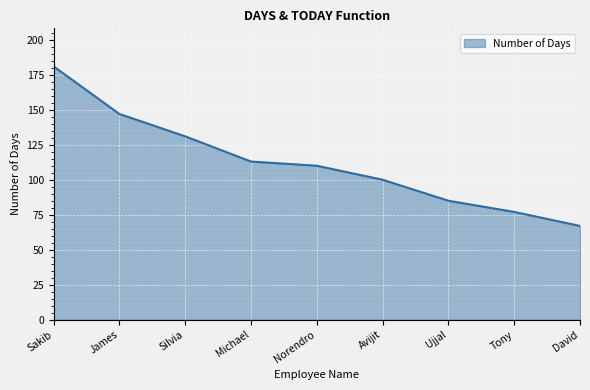

Does the chart display data point markers on the line(s)?

No